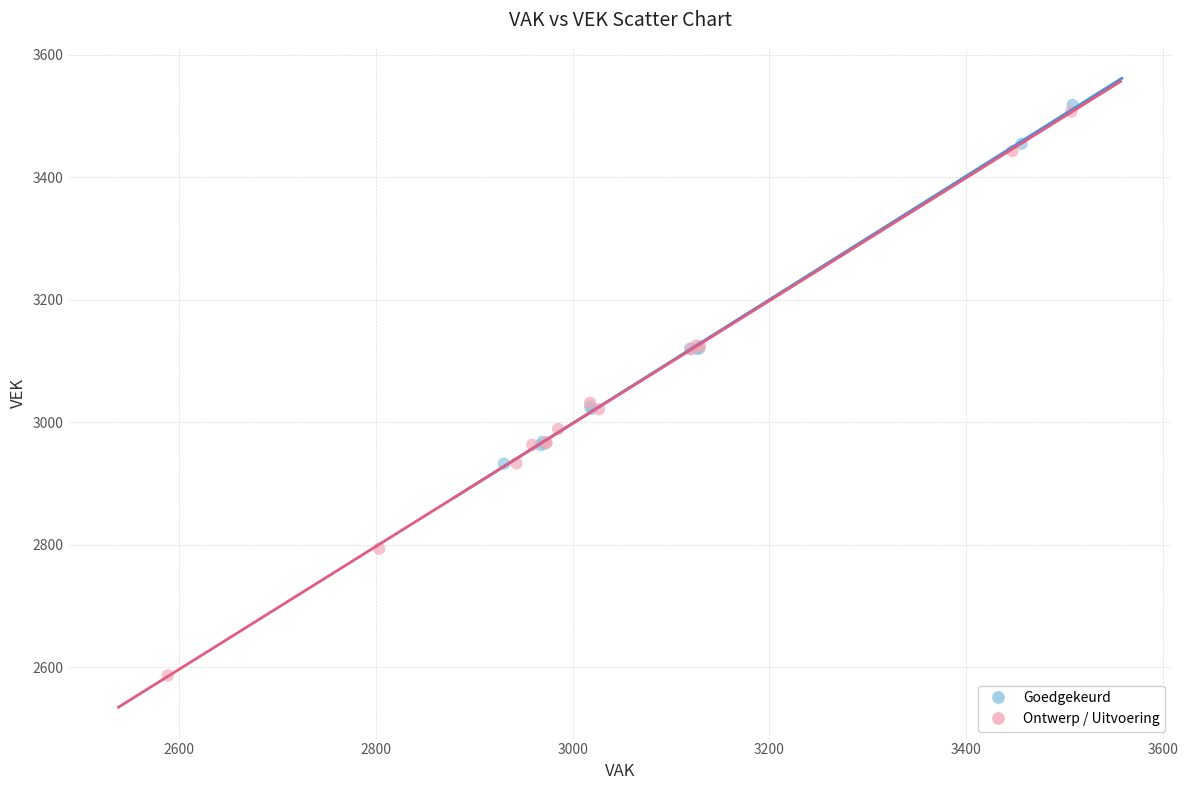

Which series reaches the minimum Y coordinate?

Ontwerp / Uitvoering